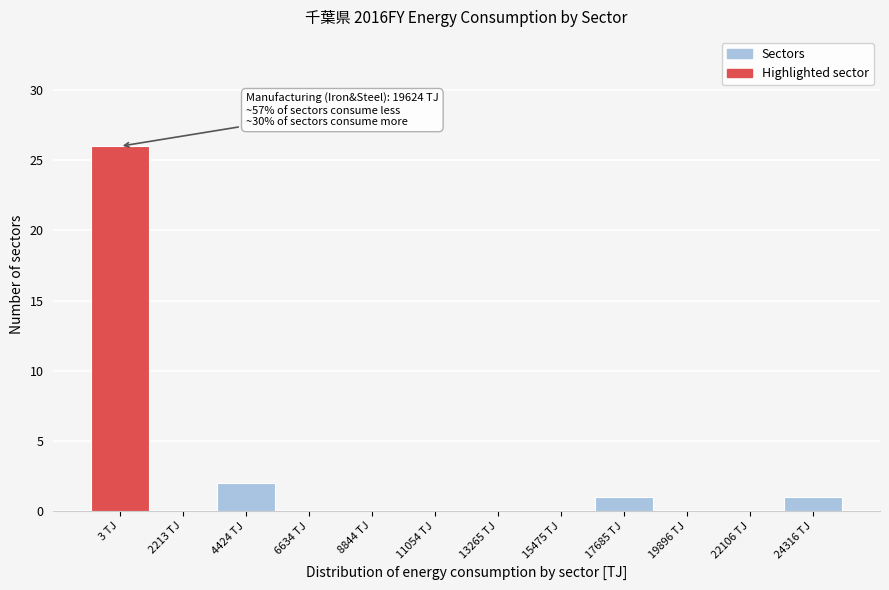

Reading left to right, extract all data points from this chart.

3 TJ=26	2213 TJ=0	4424 TJ=2	6634 TJ=0	8844 TJ=0	11054 TJ=0	13265 TJ=0	15475 TJ=0	17685 TJ=1	19896 TJ=0	22106 TJ=0	24316 TJ=1